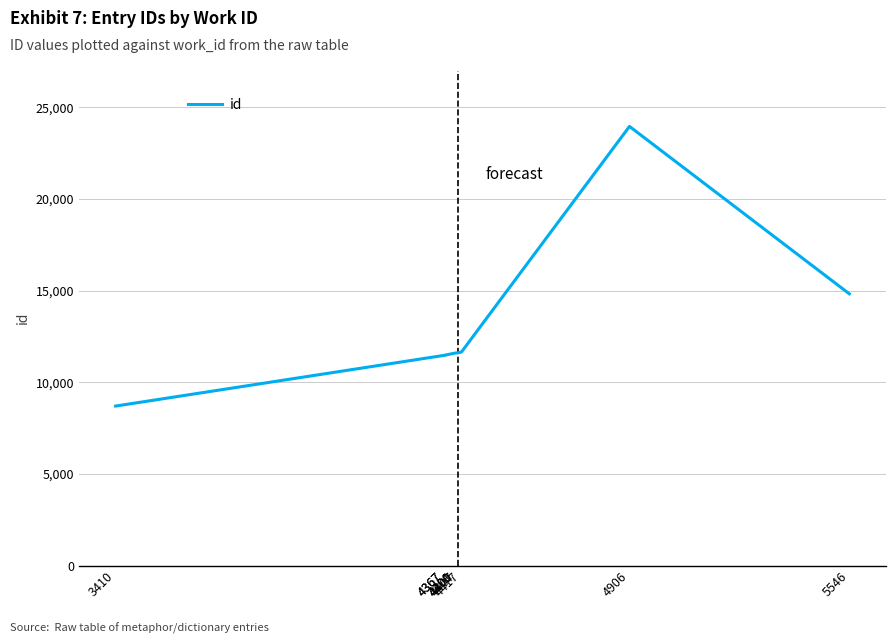

Count the number of values greater than 11597.

4